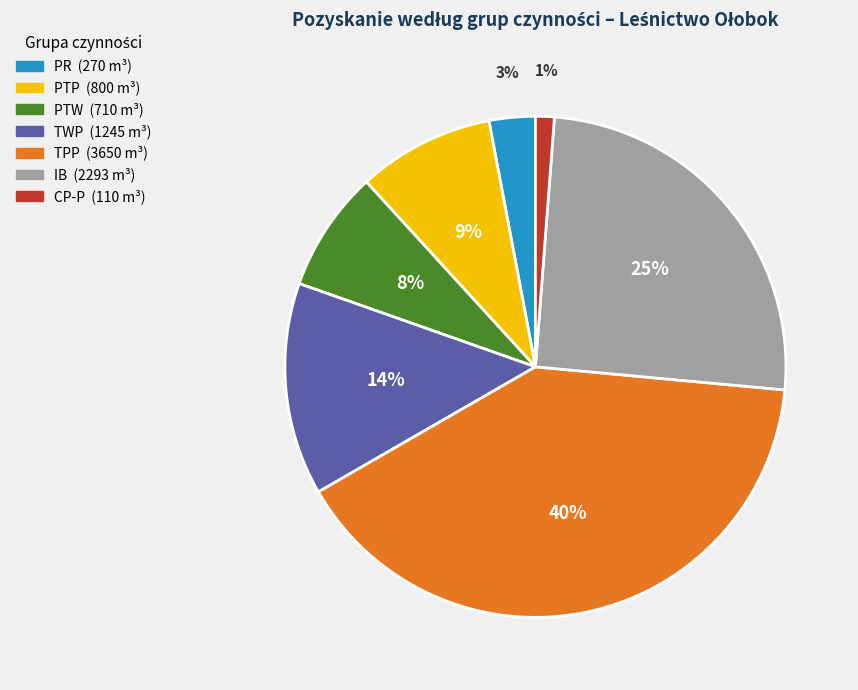

Do IB and TPP together represent more than half of the pie?

Yes